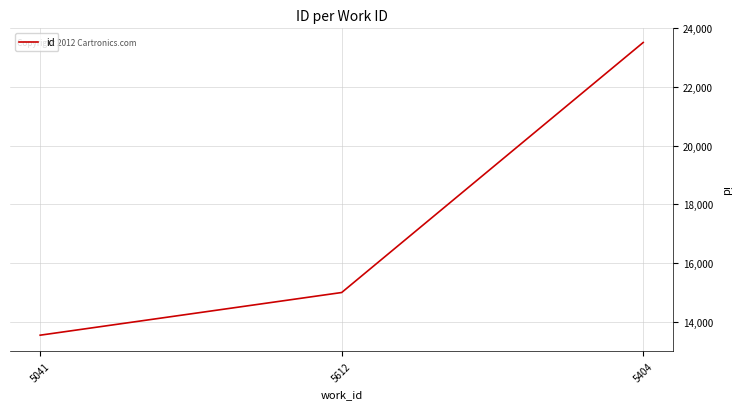

List the labels in order of value, smallest first.

5041, 5612, 5404